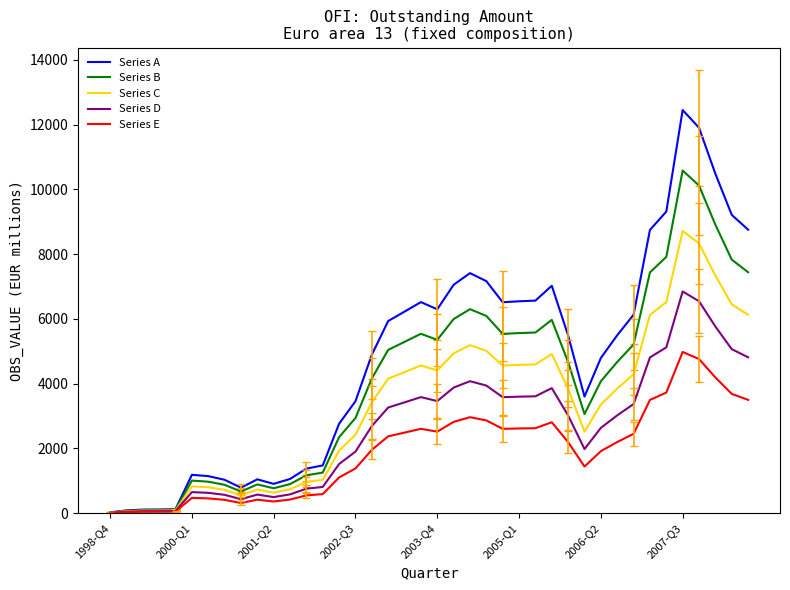

Rank the series by their maximum value, from highest to lowest.

Series A, Series B, Series C, Series D, Series E